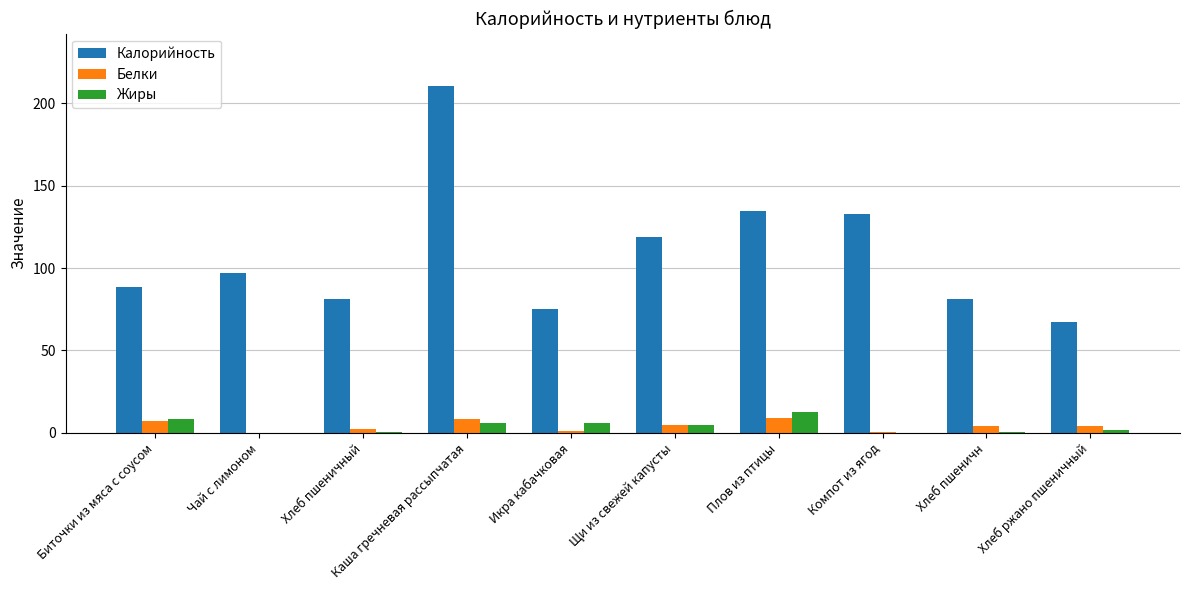

Is it true that Жиры equals 2.6 at Плов из птицы?

False